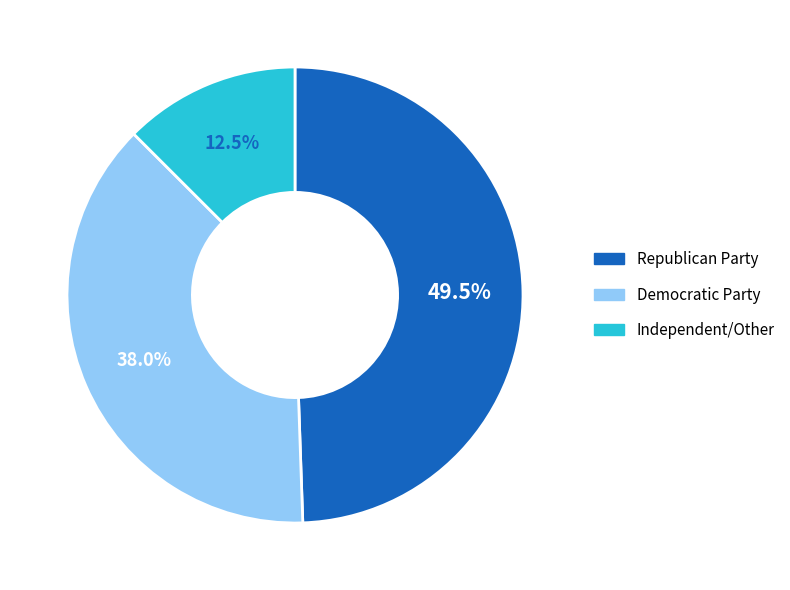

Count the number of slices in the pie.

3